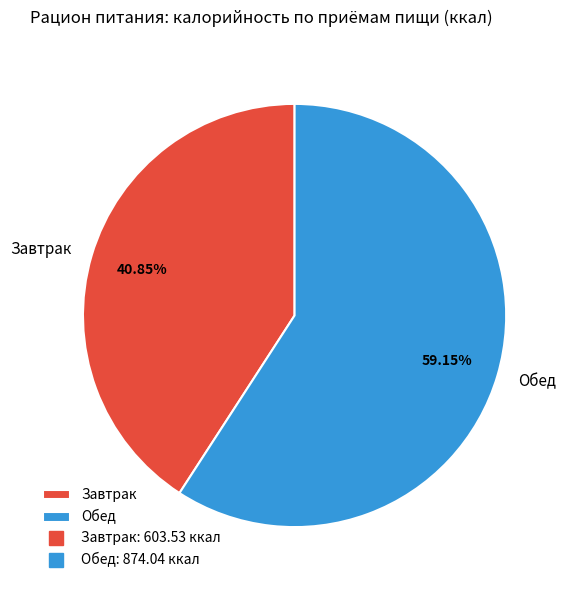

Does Обед account for over 50% of the chart?

Yes